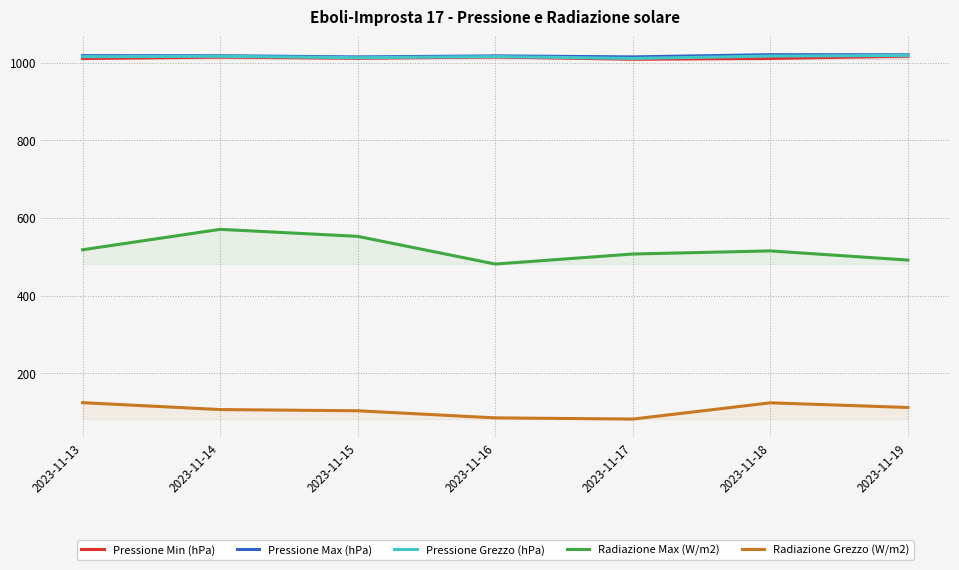

At how many categories does at least one series exceed 711?

7